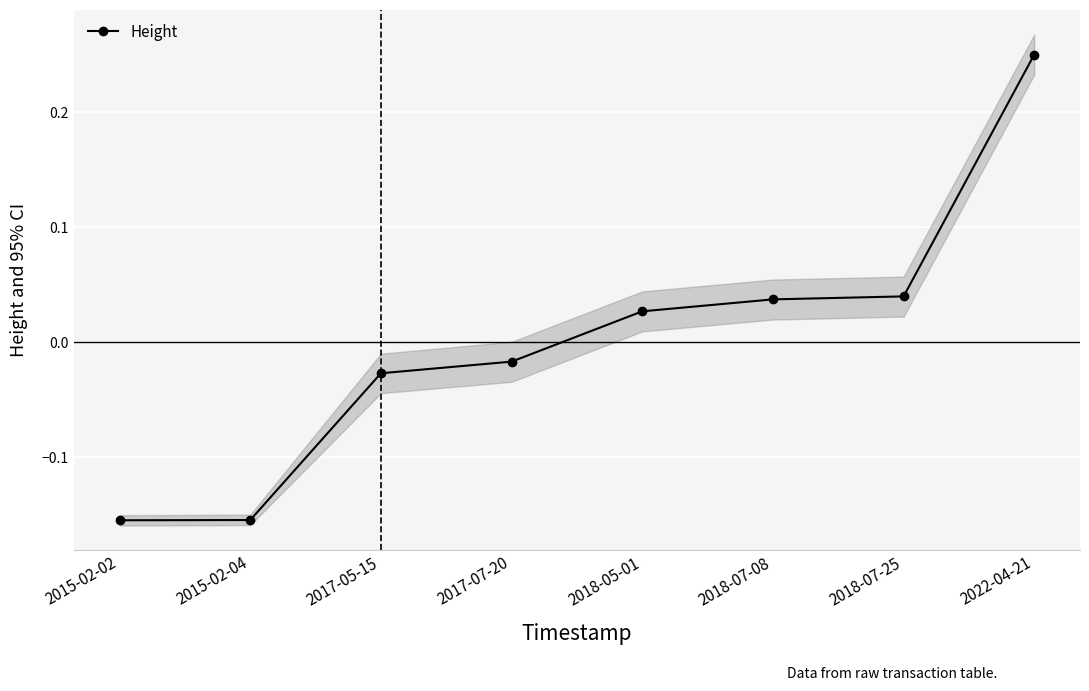

What is the difference between the values at 2018-07-08 and 2017-05-15?

0.1